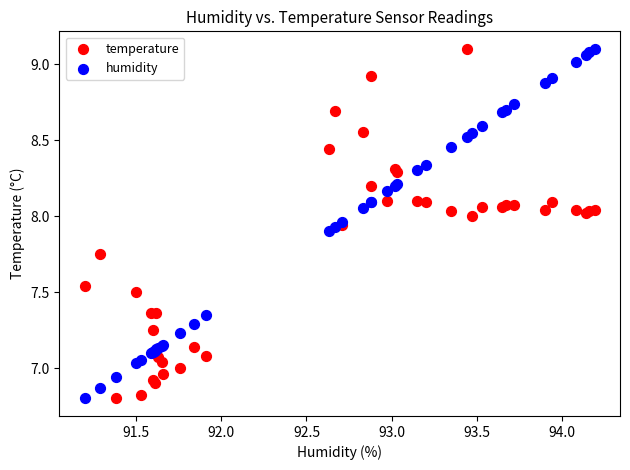

What is the X range (max minus min) for the scatter plot?

3.0